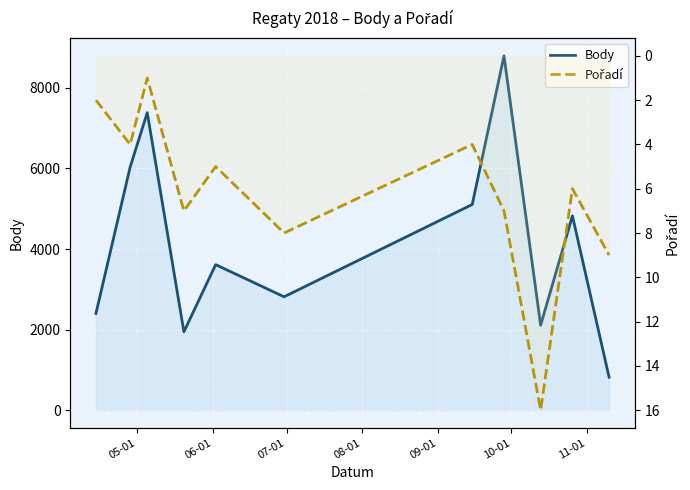

How many lines are shown in the chart?

2